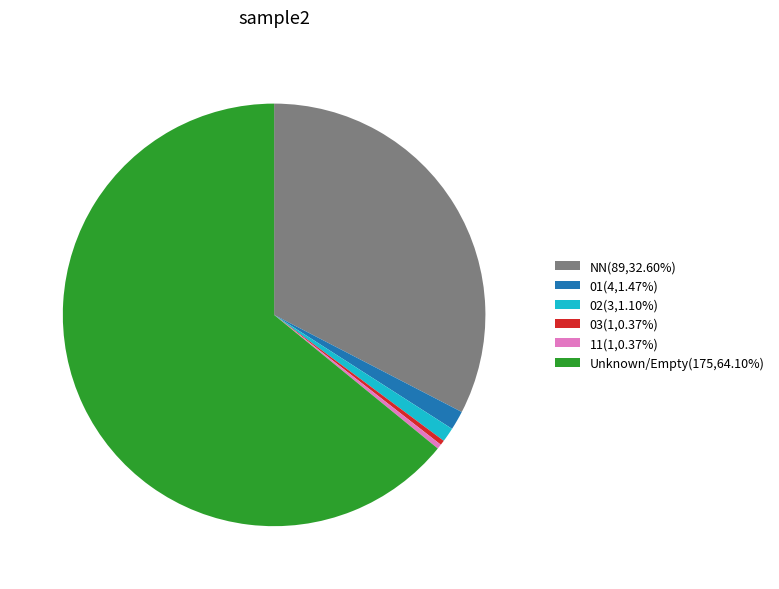

Is the sum of Unknown/Empty(175,64.10%) and 02(3,1.10%) greater than half?

Yes